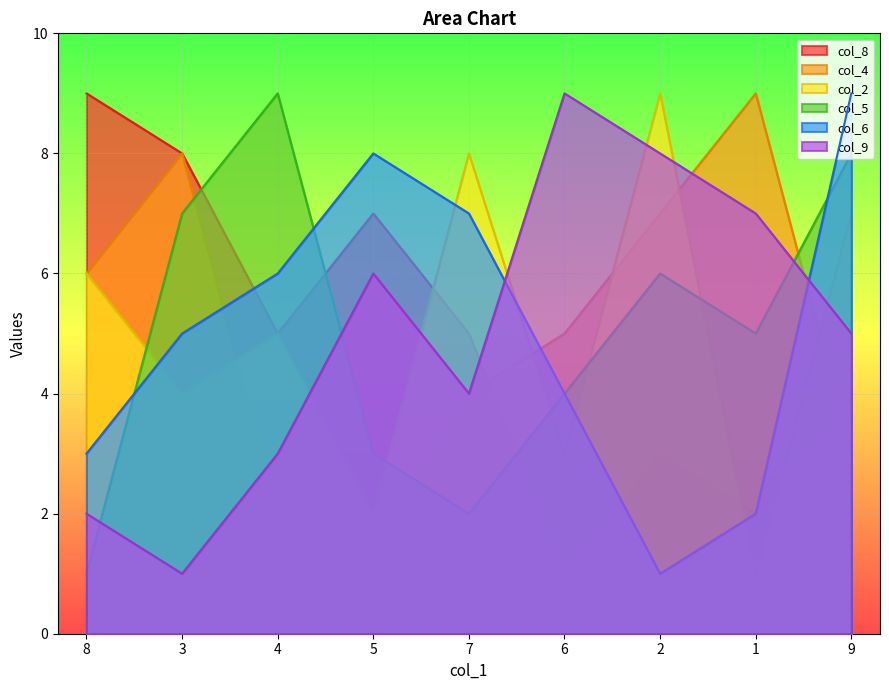

The col_2 series shows 2 at 6. True or false?

False